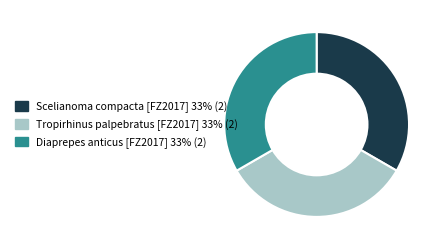

How many slices are in this pie chart?

3